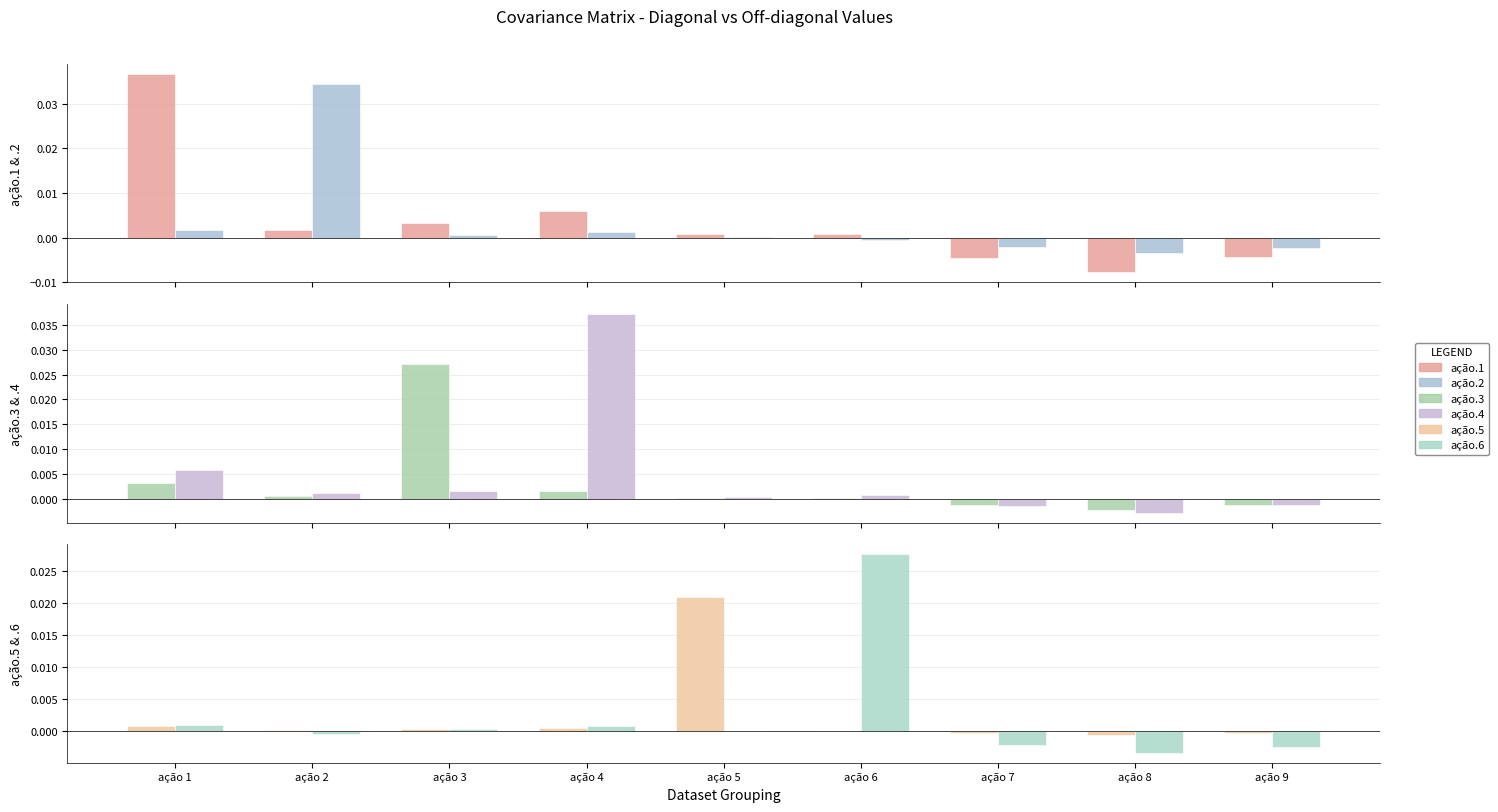

The value of ação.3 at ação 4 is 0.0. True or false?

False